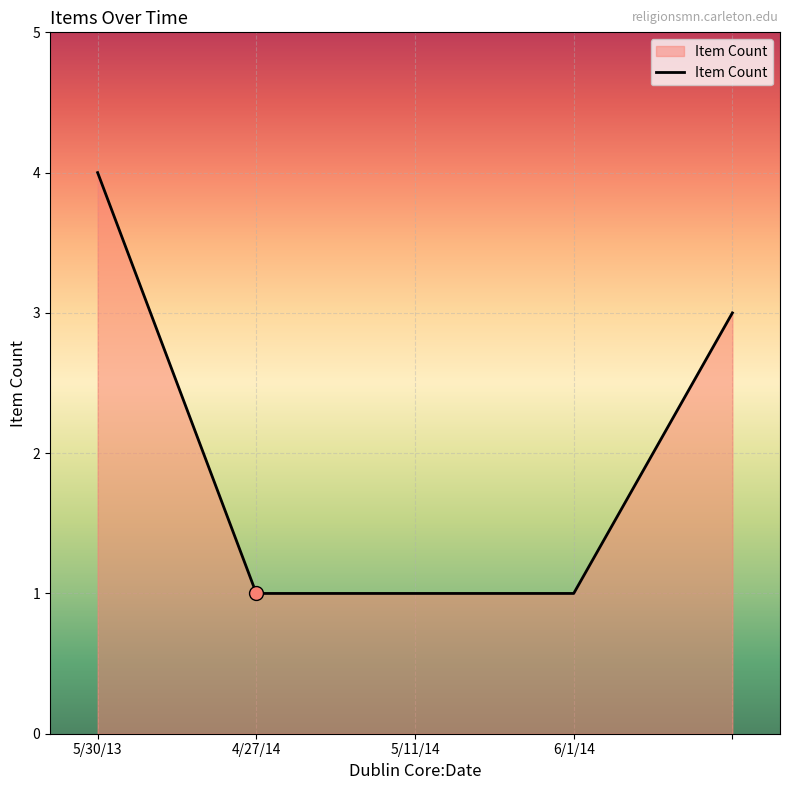

What is the difference between the maximum and second lowest values?

3